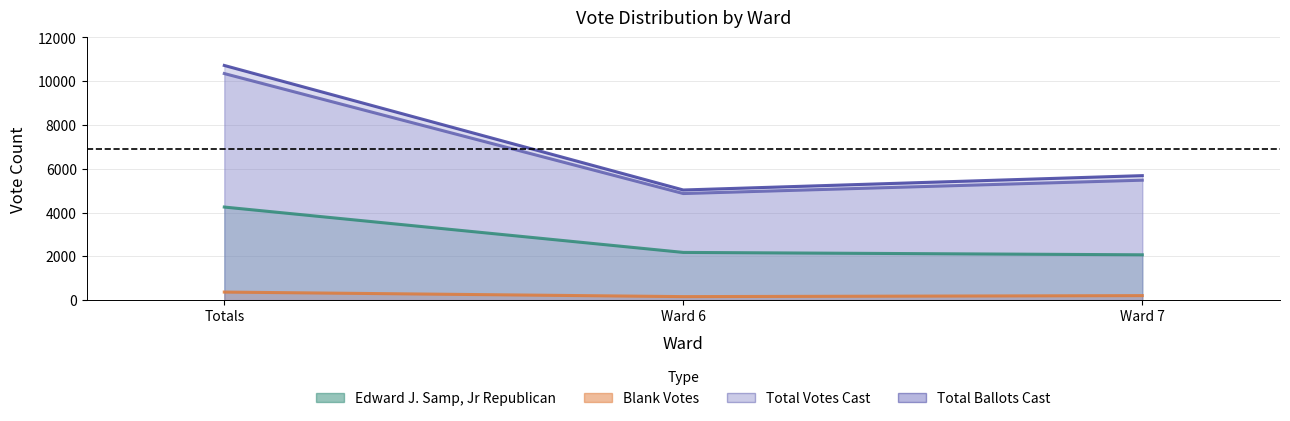

What is the average value of the Total Ballots Cast series?

7147